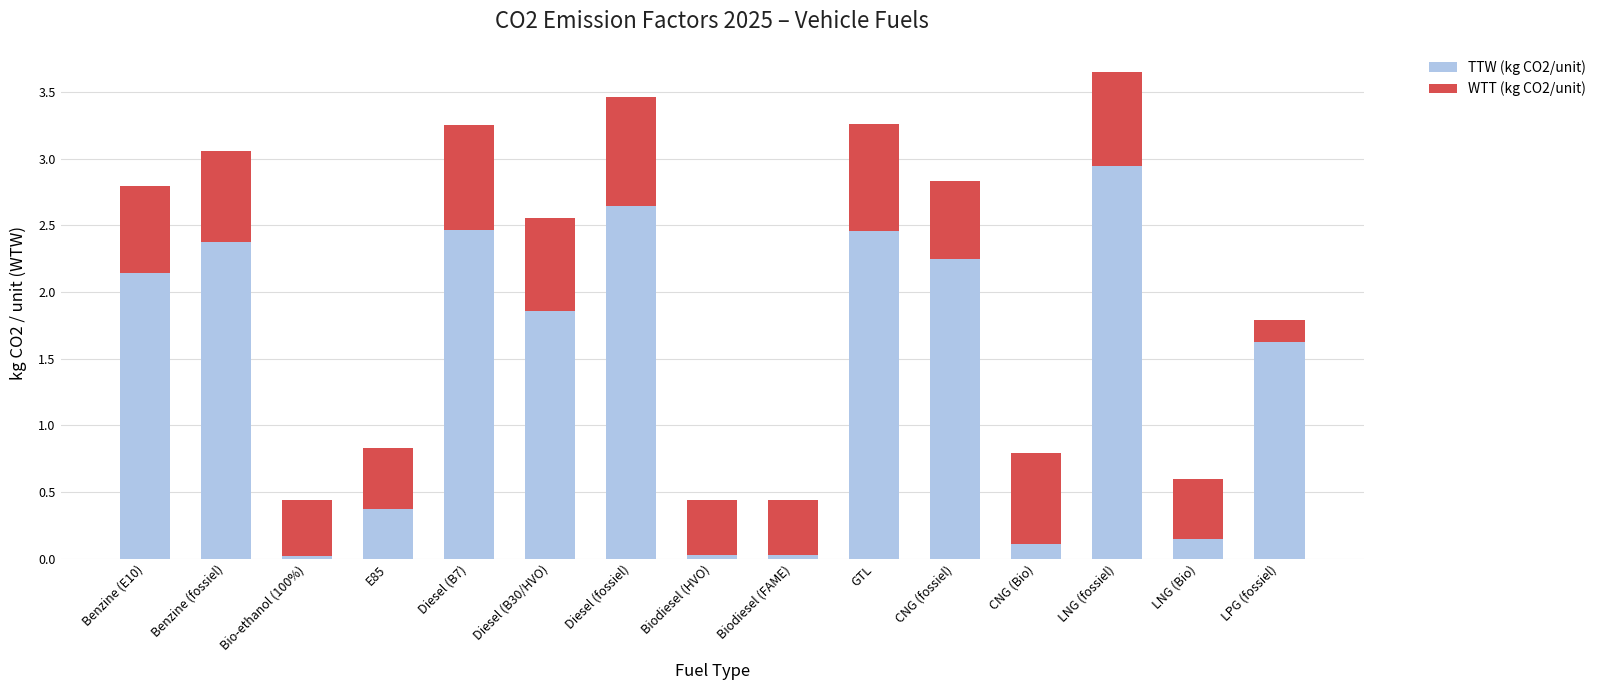

Where does the TTW (kg CO2/unit) series first go above 1?

Benzine (E10)